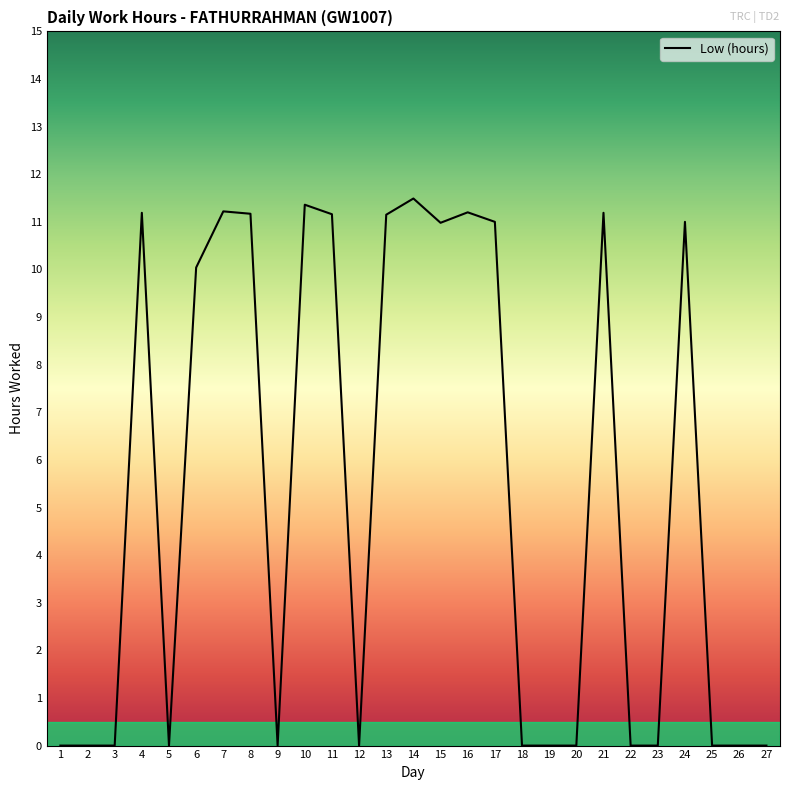

What is the change in value from 21 to 26?

-11.2